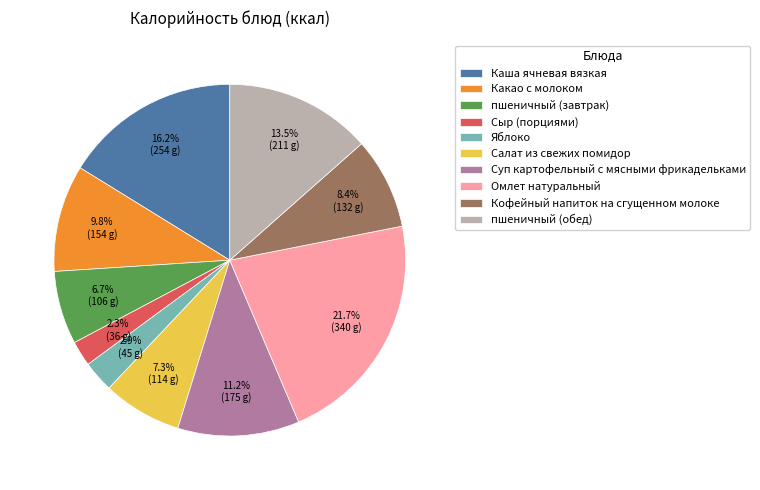

What is the total percentage of Каша ячневая вязкая and Кофейный напиток на сгущенном молоке?

24.6%